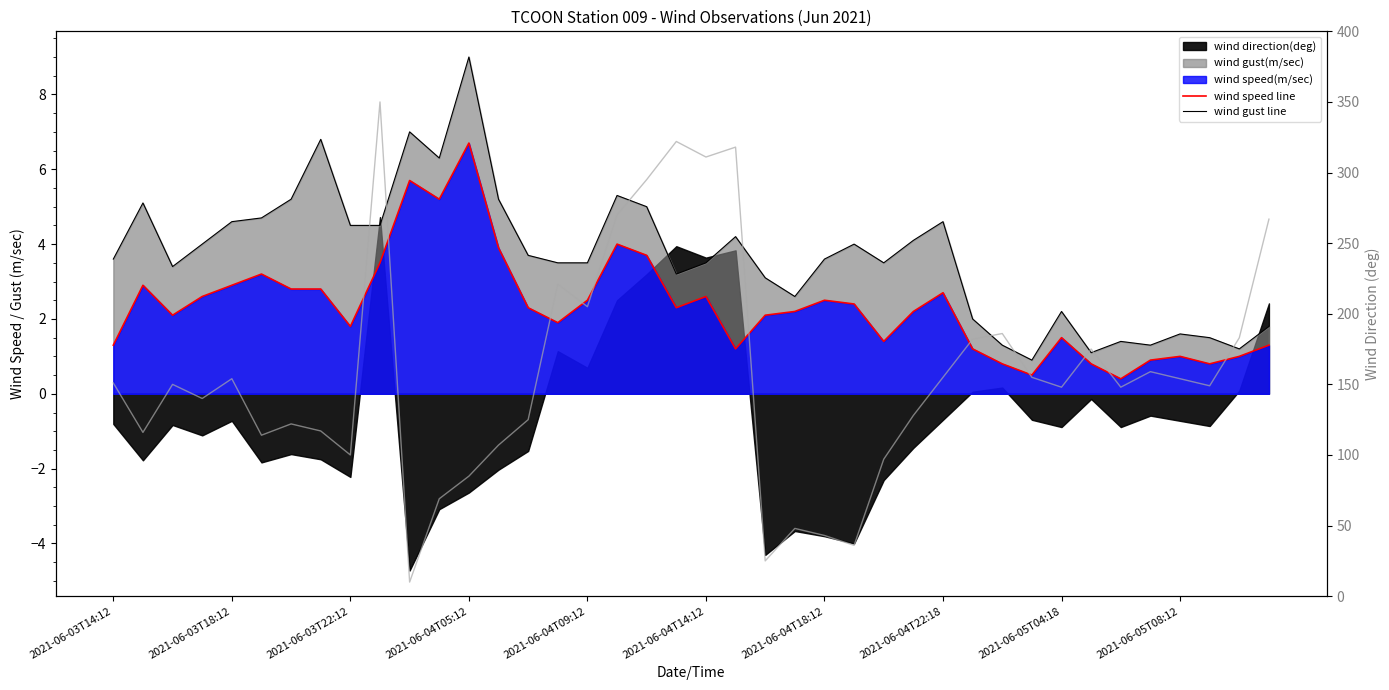

What is the highest value of the wind gust line series?

9.0